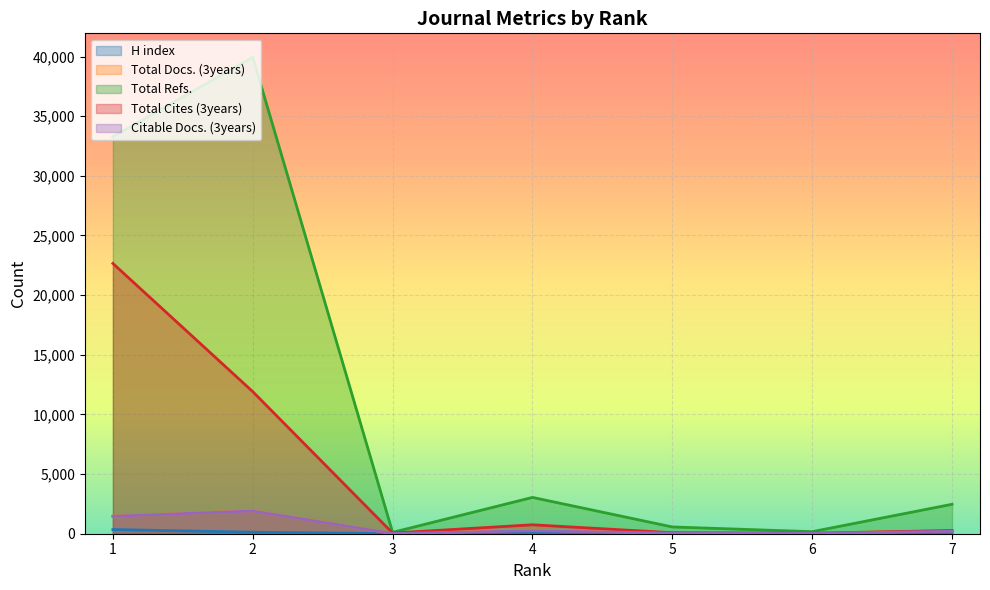

In Total Refs., how many points are higher than both neighbors (excluding endpoints)?

2